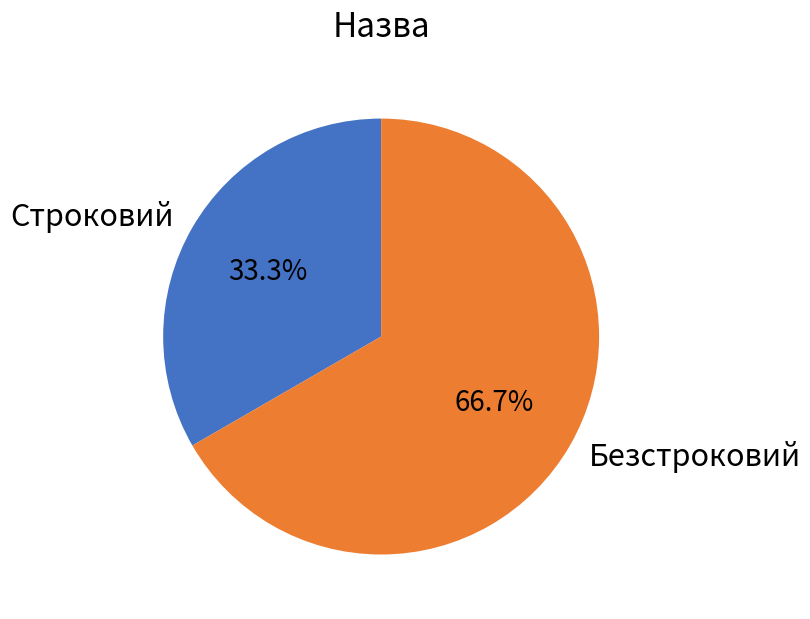

True or false: Безстроковий accounts for 67% of the total.

True